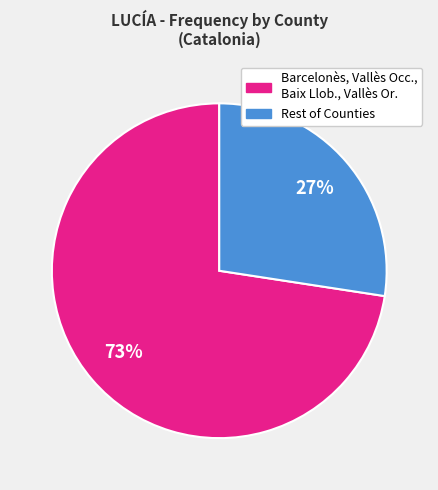

Does any single category account for the majority?

Yes